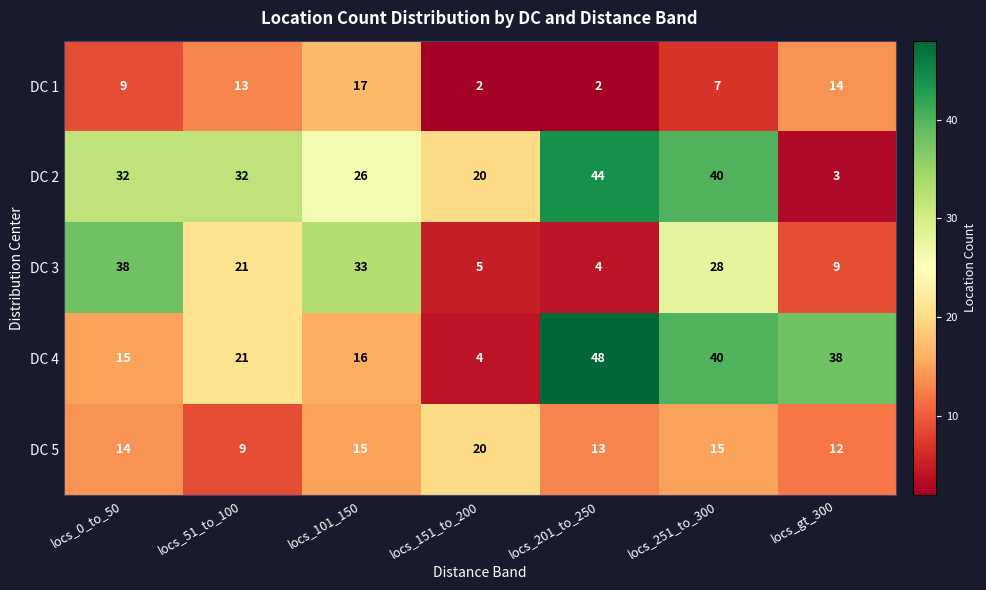

What is the spread (max minus min) of values at locs_251_to_300?

33